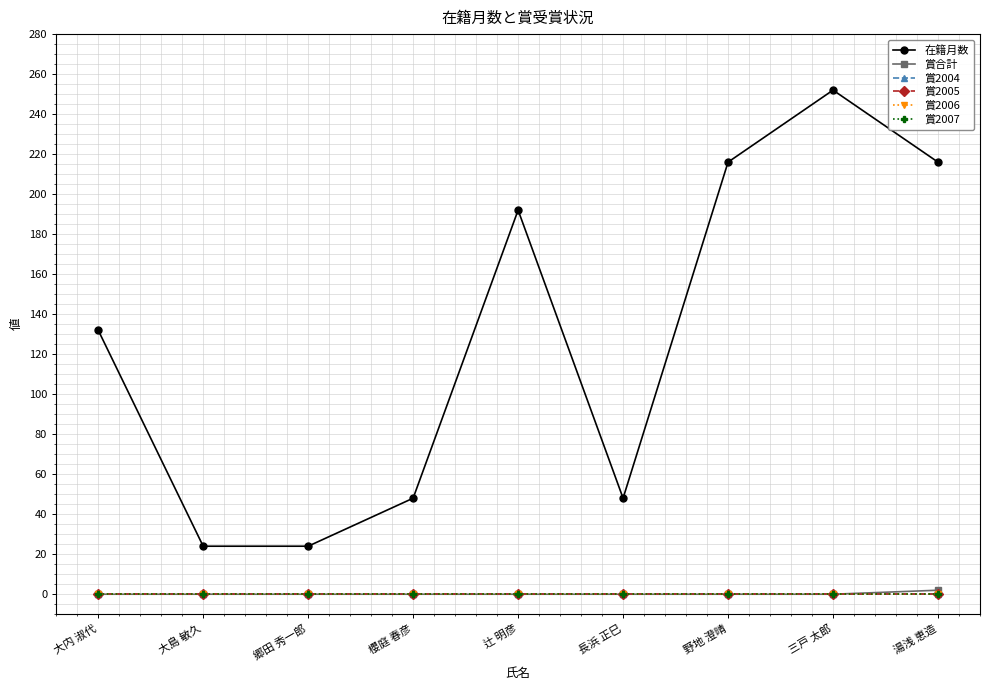

Does the chart have visible grid lines?

Yes